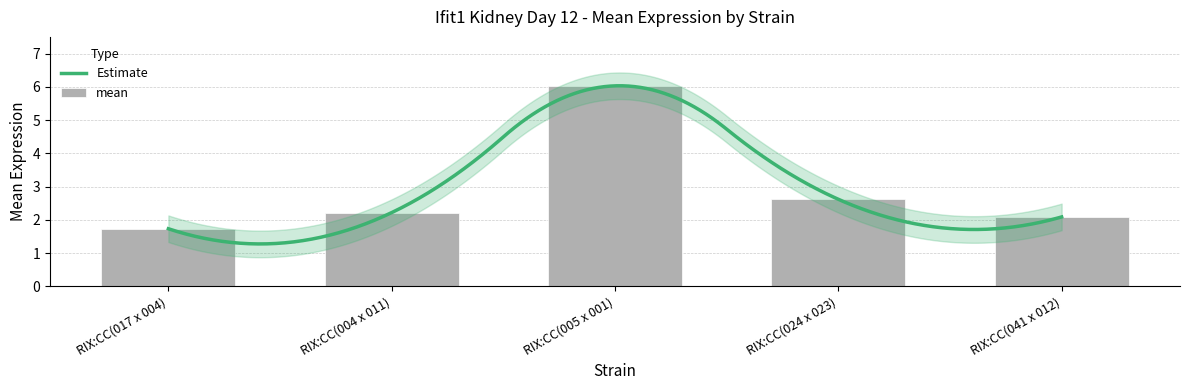

At which label does the data first exceed 2?

RIX:CC(004 x 011)